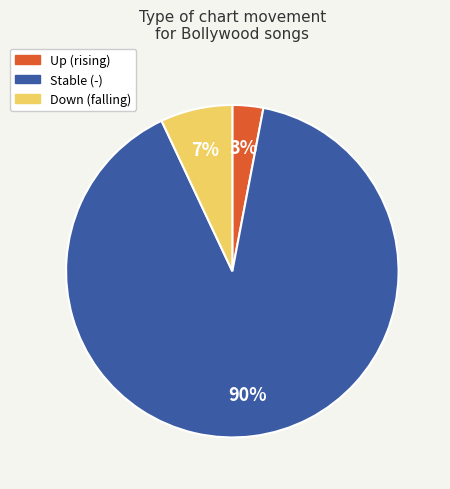

Is there any slice that represents more than half of the pie?

Yes